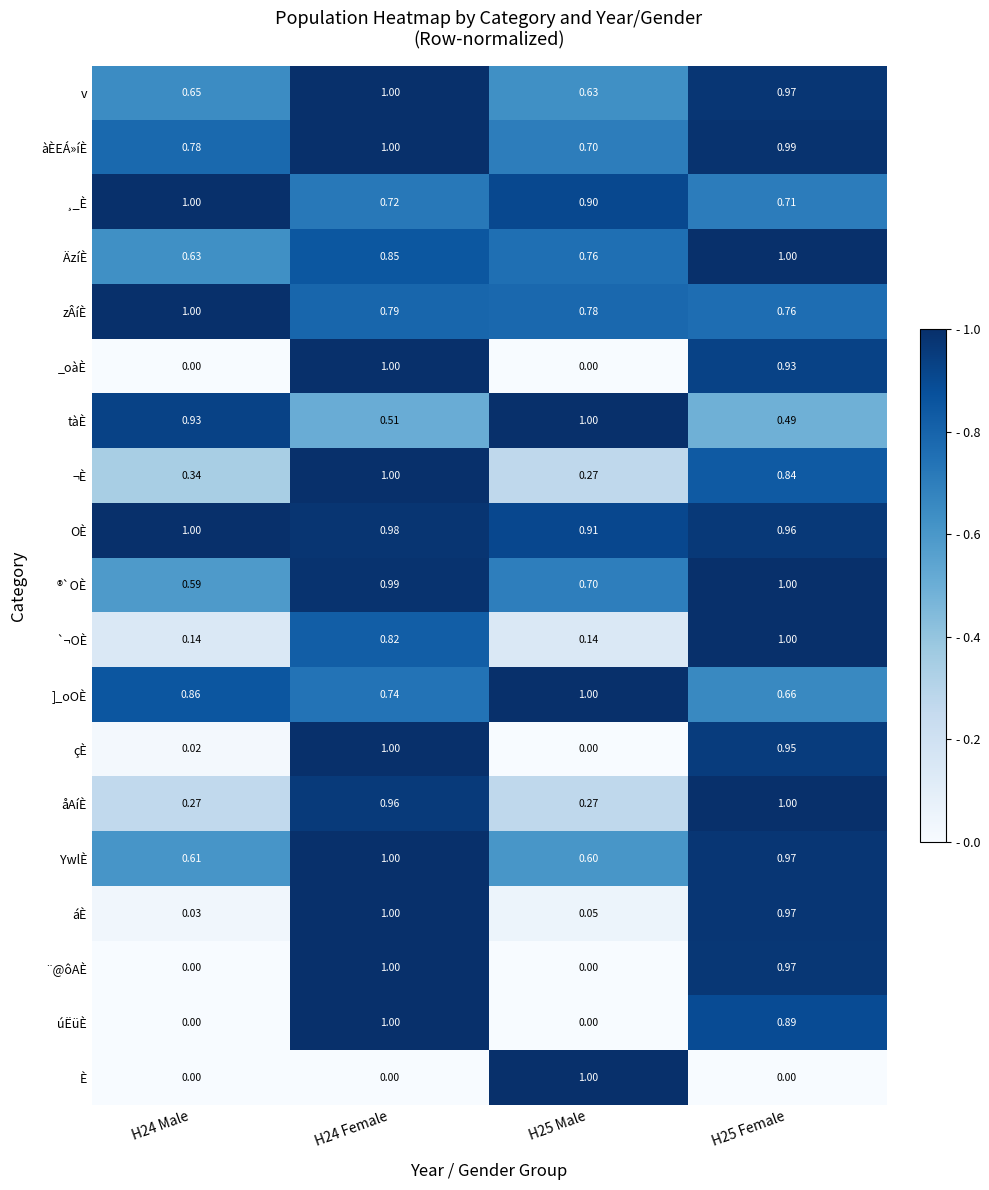

Which series has the largest total across all categories?

OÈ